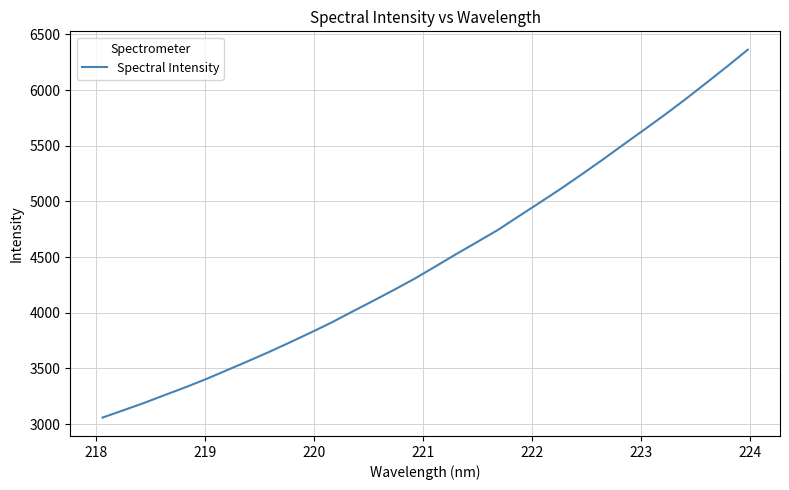

What is the maximum value shown in the chart?

6362.8